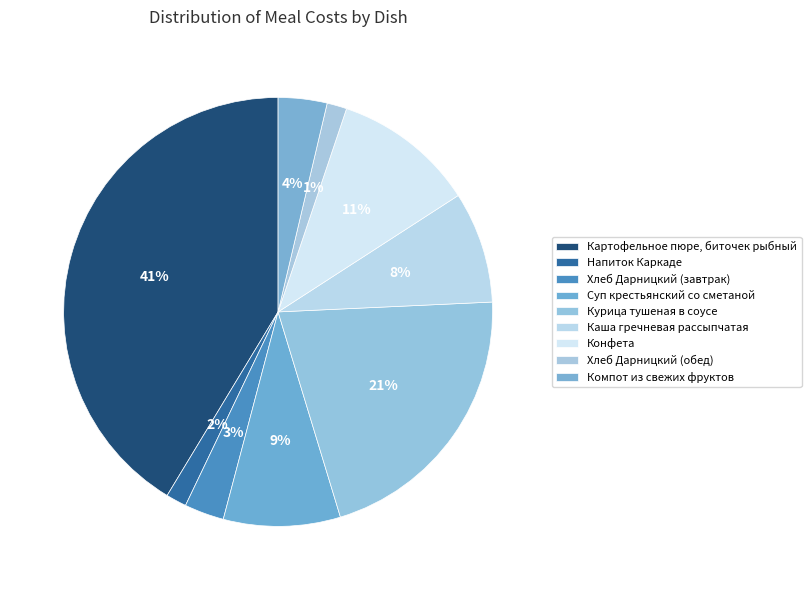

How many slices are in this pie chart?

9